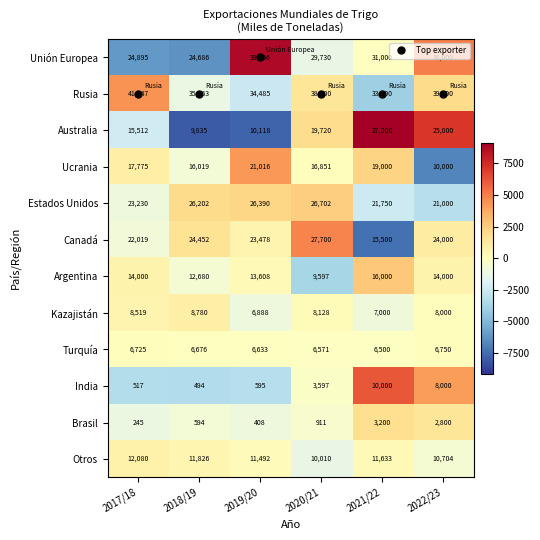

How many series are shown in this chart?

12